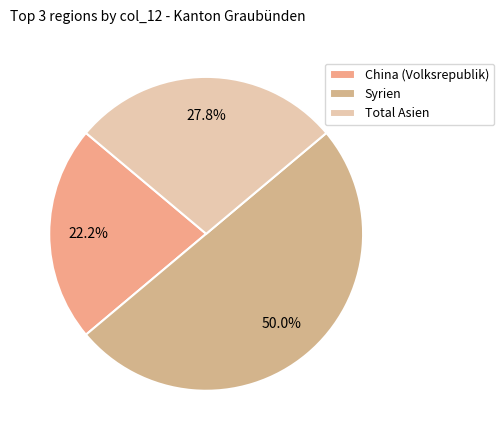

Which category has the smallest portion of the pie?

China (Volksrepublik)